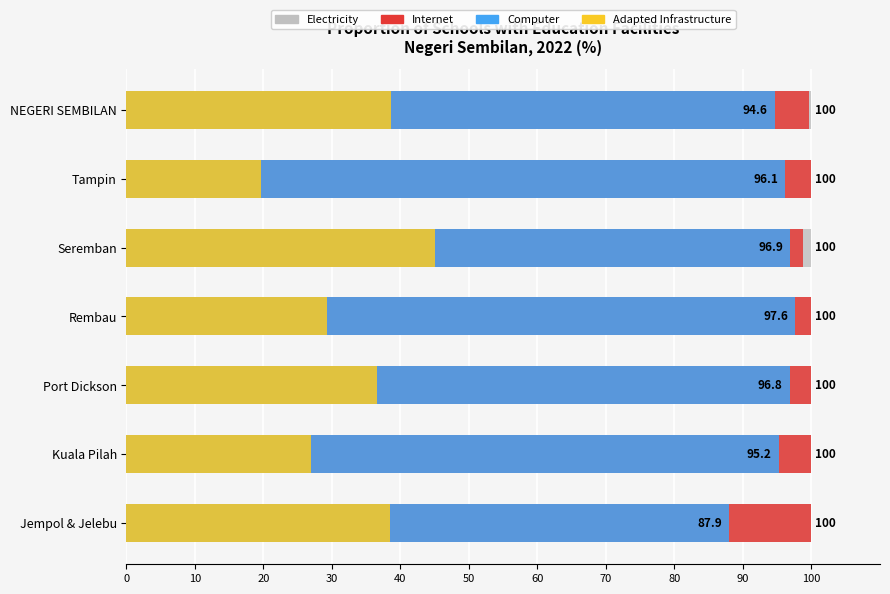

What are all the series names shown in the legend?

Electricity, Internet, Computer, Adapted Infrastructure